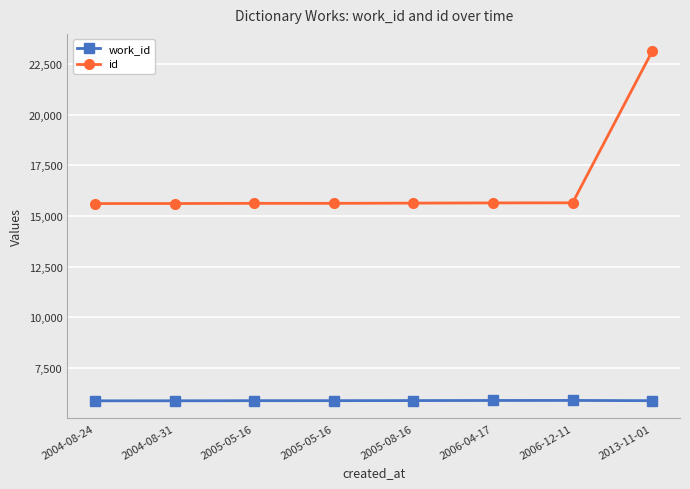

What is the lowest value of the id series?

15615